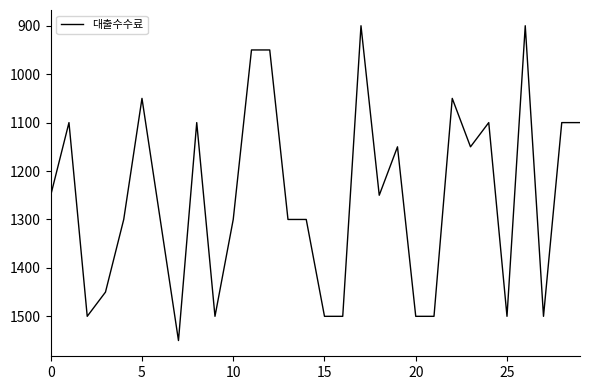

What is the smallest value displayed?

900